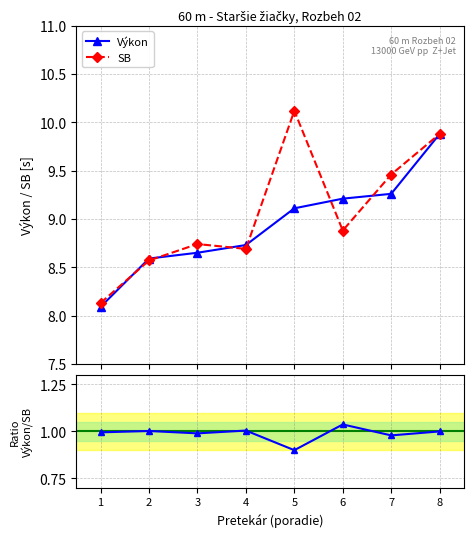

What is the value of the SB point at the 2nd from the left?

8.6